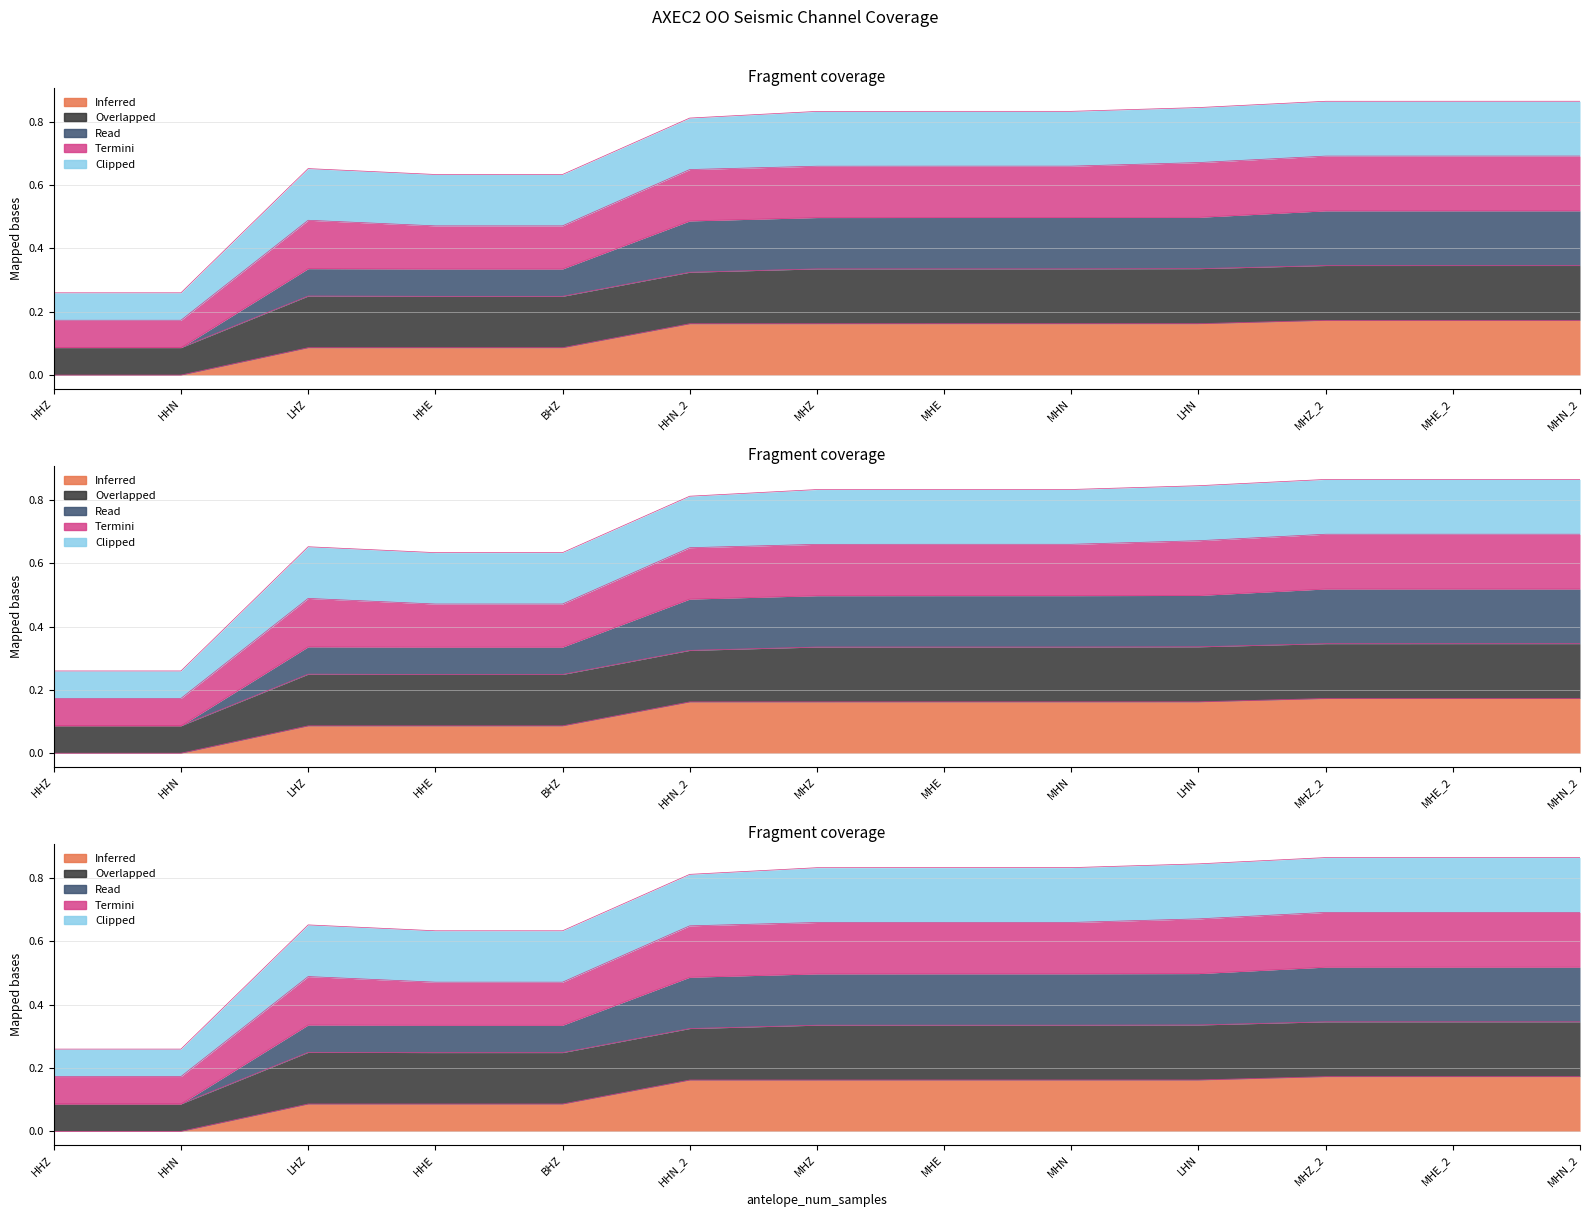

True or false: antelope_endtime and internal_timestamp cross at least once.

False